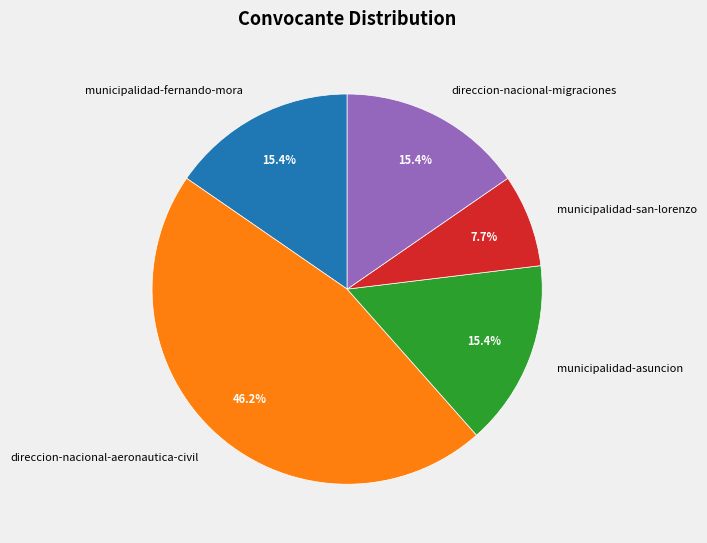

Which has a higher value, municipalidad-fernando-mora or direccion-nacional-aeronautica-civil?

direccion-nacional-aeronautica-civil